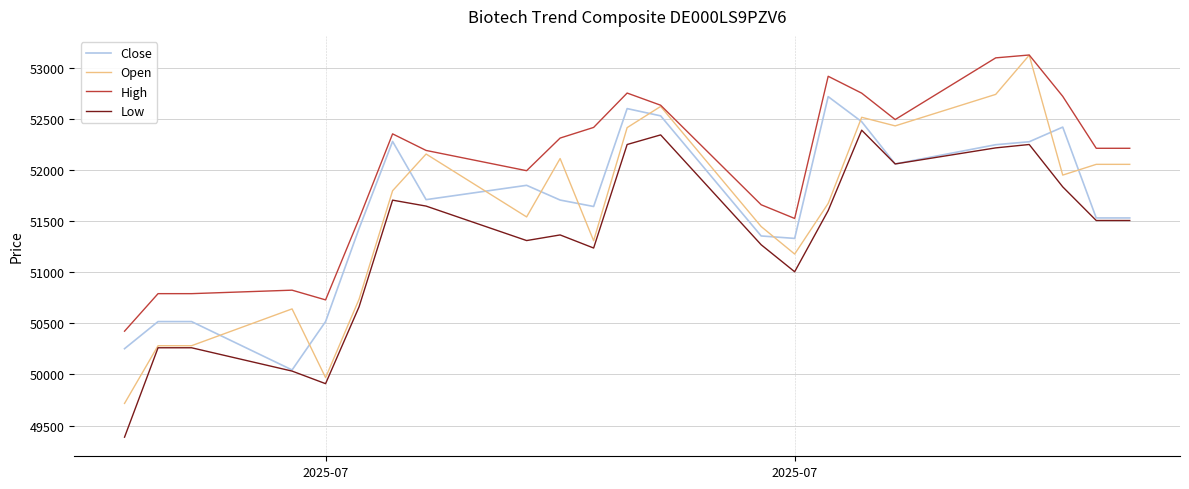

Which series has the widest spread of values?

Open